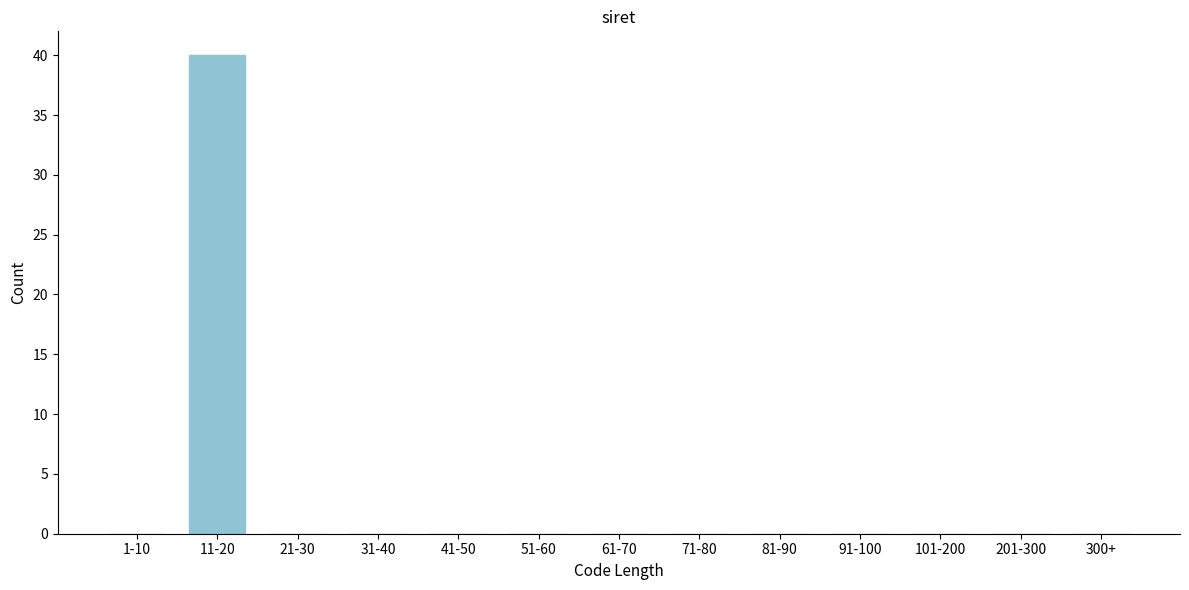

Reading right to left, list all the values displayed in this chart.

300+=0	201-300=0	101-200=0	91-100=0	81-90=0	71-80=0	61-70=0	51-60=0	41-50=0	31-40=0	21-30=0	11-20=40	1-10=0